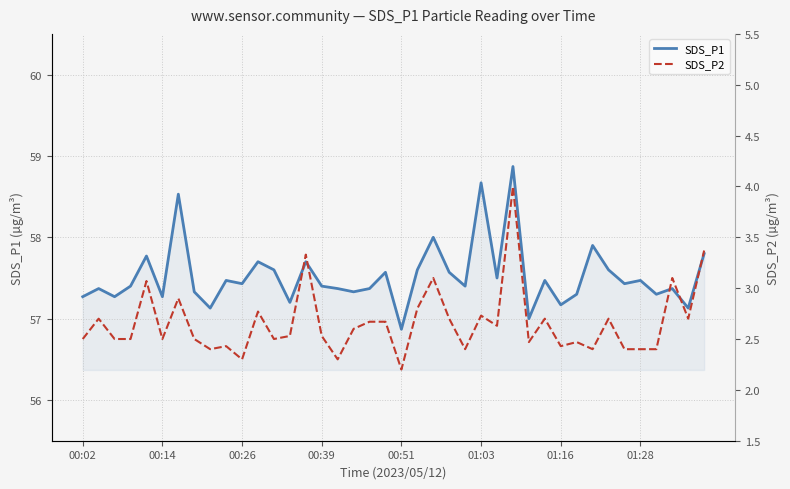

Which category has the lowest value in the SDS_P1 series?

00:51